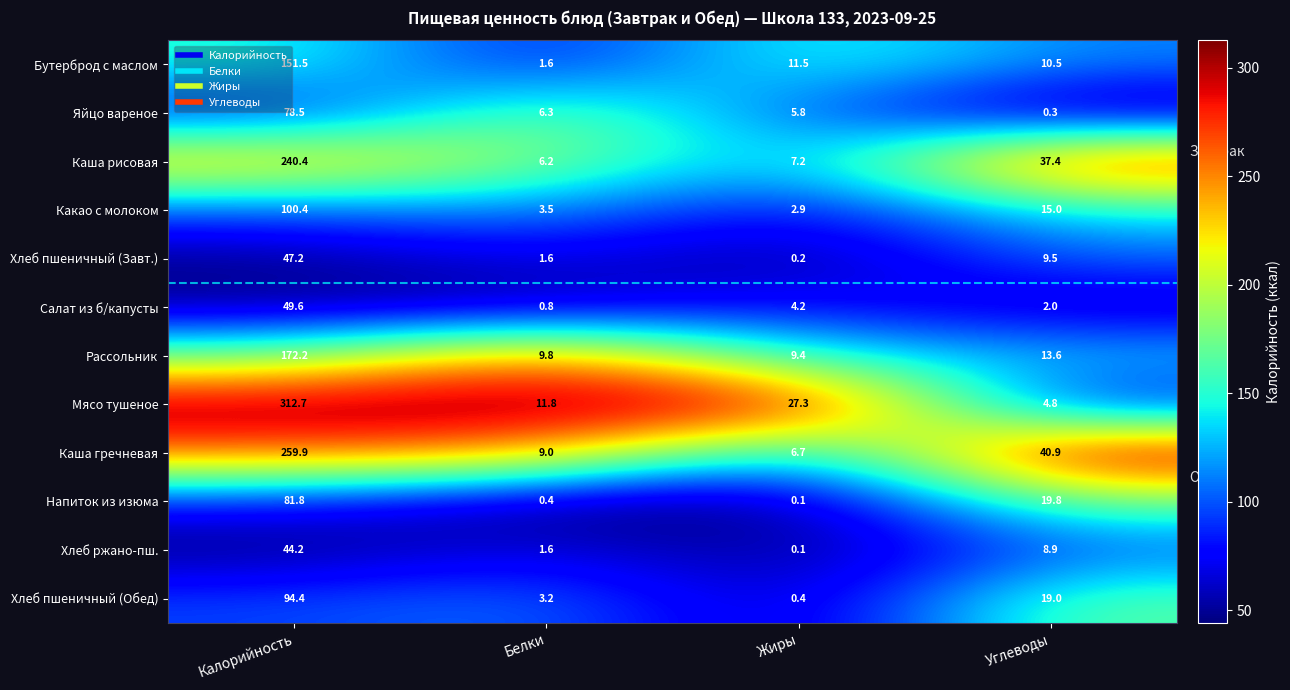

How many data points does each series have?

4